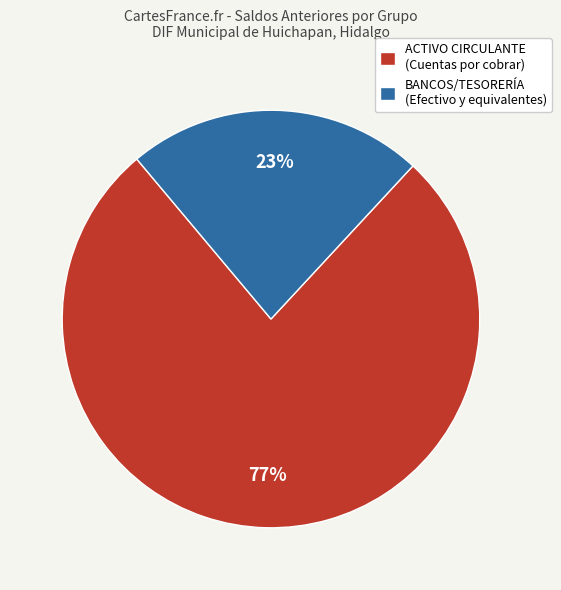

To the nearest percent, what is the difference between the largest and smallest slice percentages?

54%